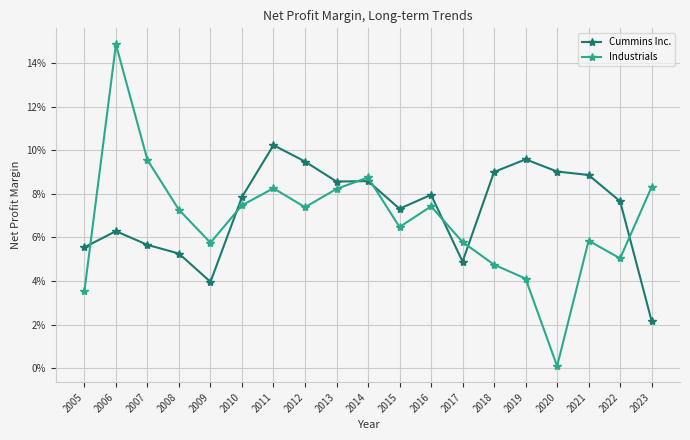

Rank the series by their average value, from highest to lowest.

Cummins Inc., Industrials